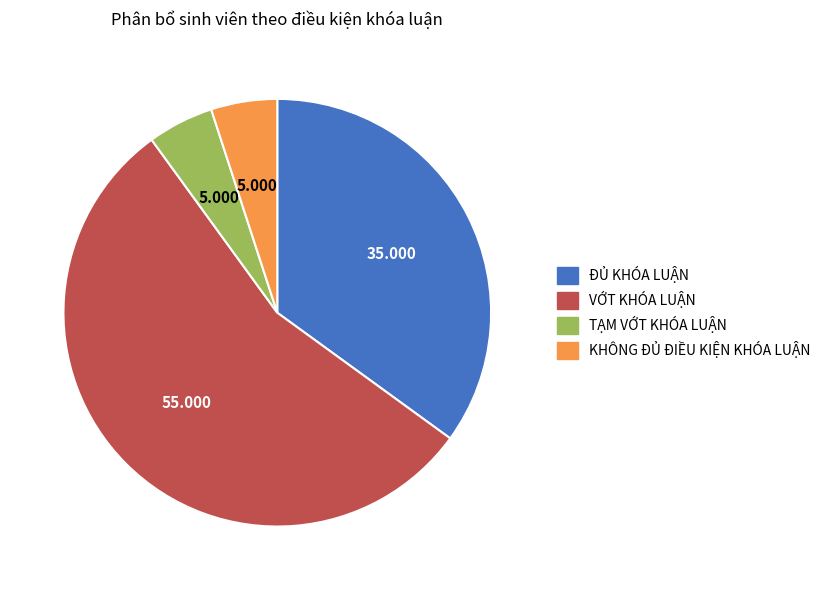

Count the number of slices in the pie.

4